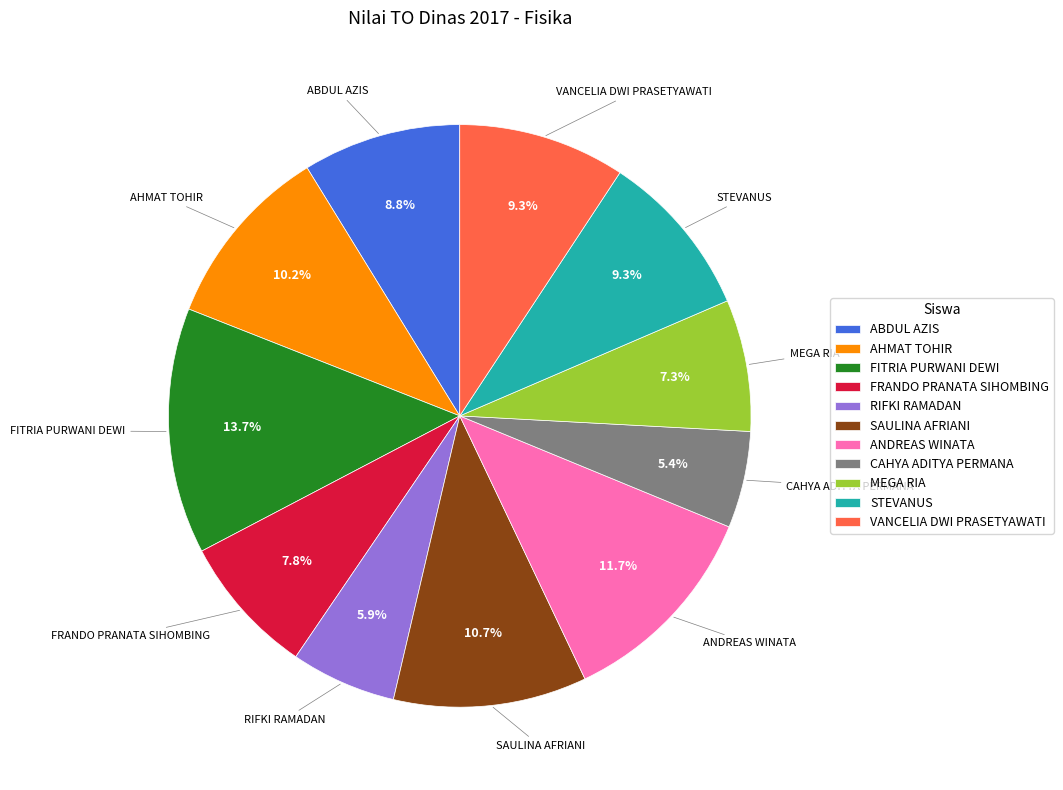

Count the number of slices in the pie.

11